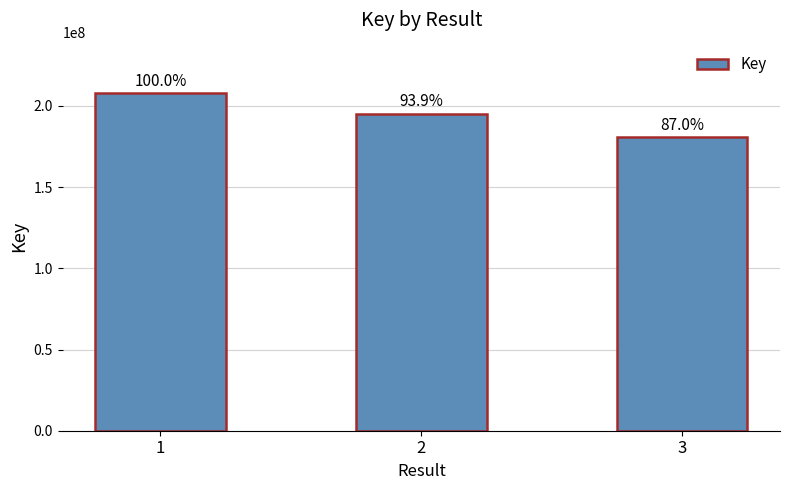

How many bars are there in total?

3